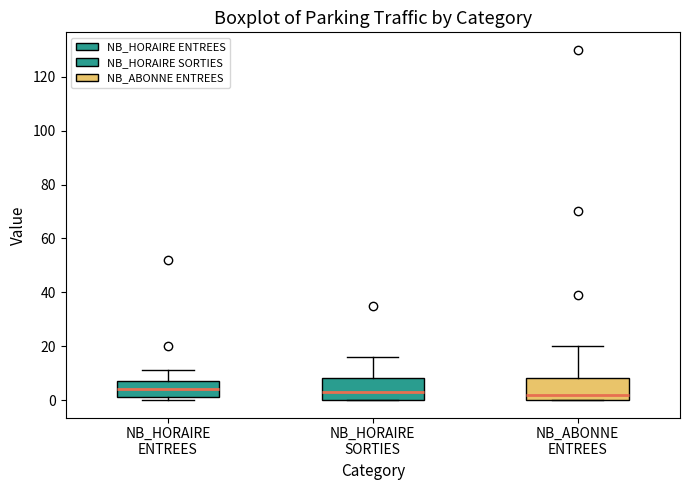

Reading left to right, read every box against the y-axis: the position of its median line, the range the box covers, and the ends of its whiskers. The values are not printed on the chart, so give them approximately, as read against the axis.

NB_HORAIRE ENTREES: median 4, box 2 to 8, whiskers 0 to 12
NB_HORAIRE SORTIES: median 4, box 0 to 8, whiskers 0 to 16
NB_ABONNE ENTREES: median 2, box 0 to 8, whiskers 0 to 20